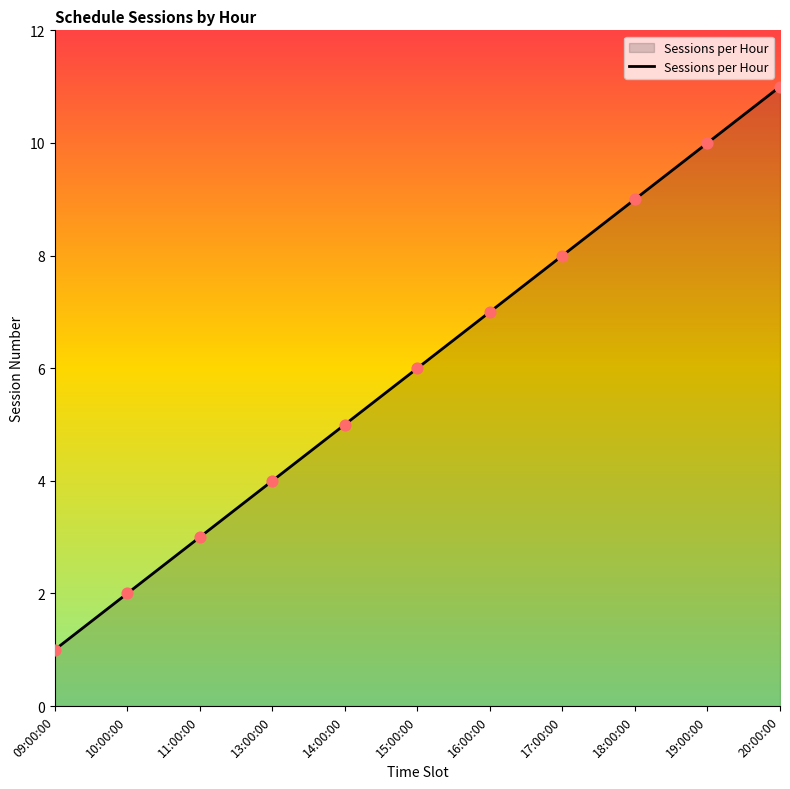

Which has a higher value, 19:00:00 or 13:00:00?

19:00:00